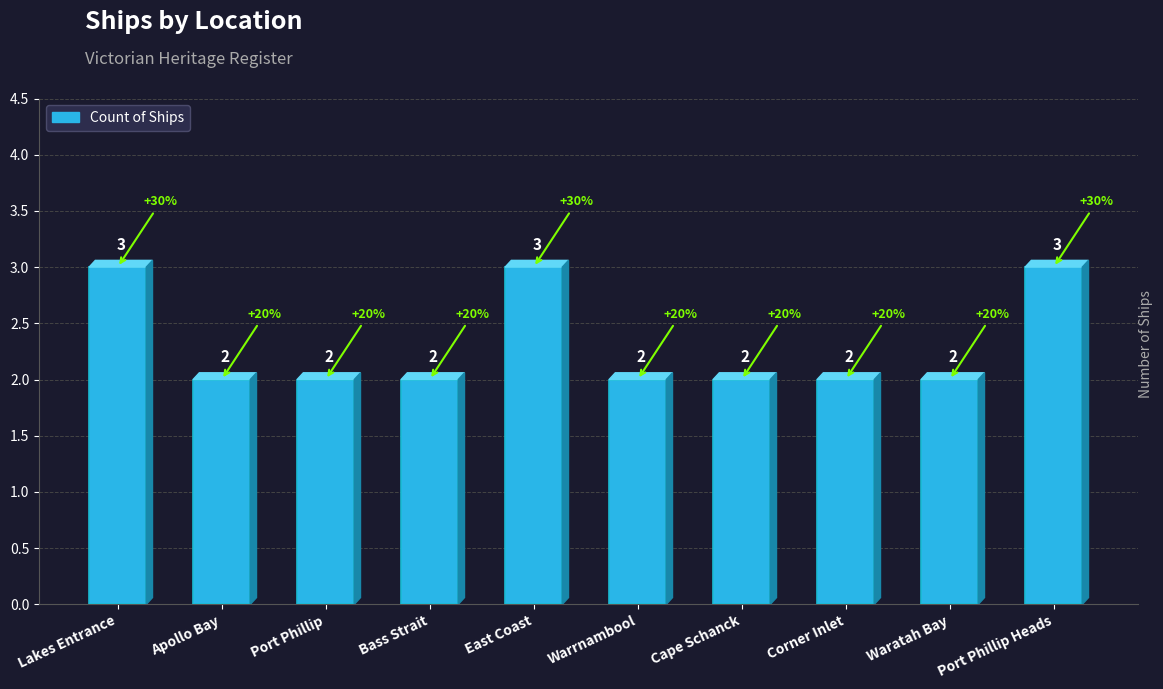

How many distinct data groups are displayed?

1